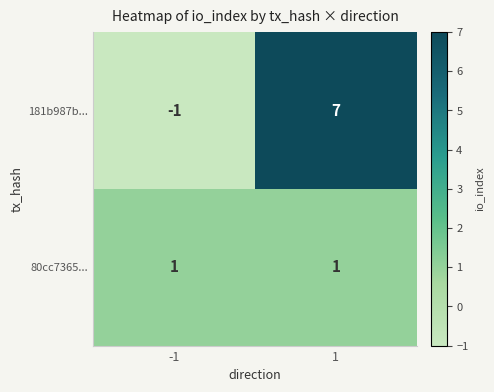

True or false: 181b987b... has a value of 11 at 1.

False